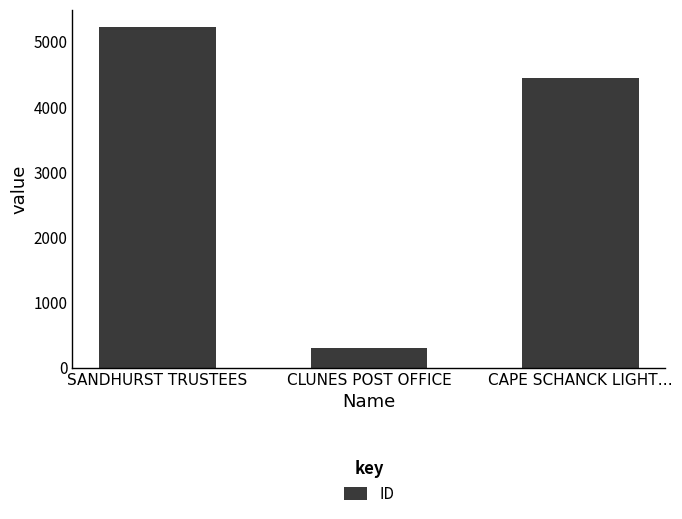

True or false: the data shows 4443 at CAPE SCHANCK LIGHT….

True